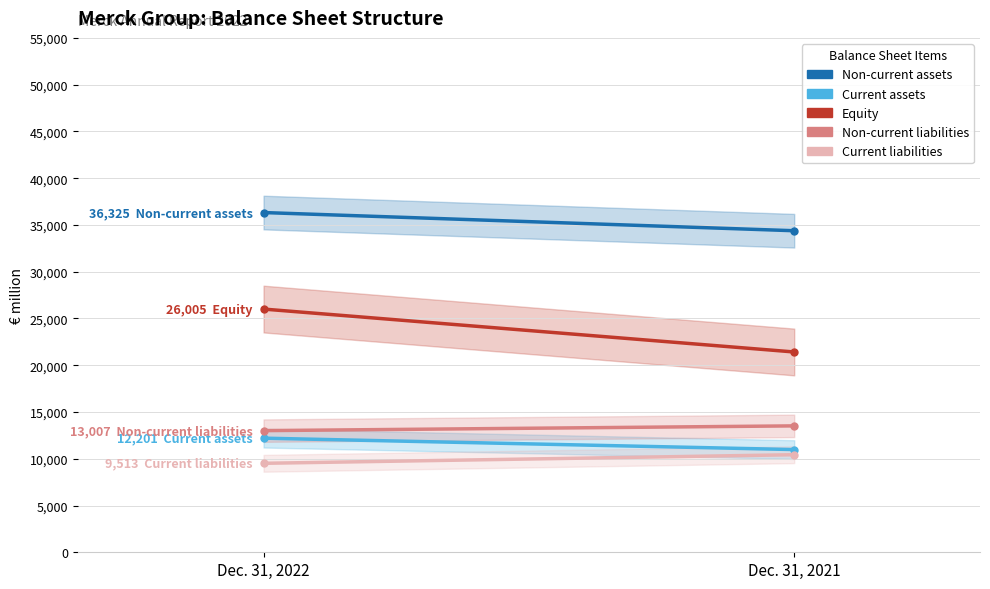

How many Non-current liabilities values are between 13007 and 13515?

2